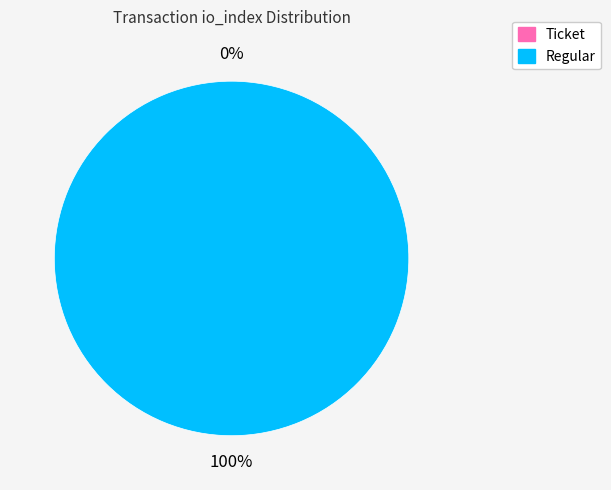

To the nearest percent, what is the average slice percentage?

50%